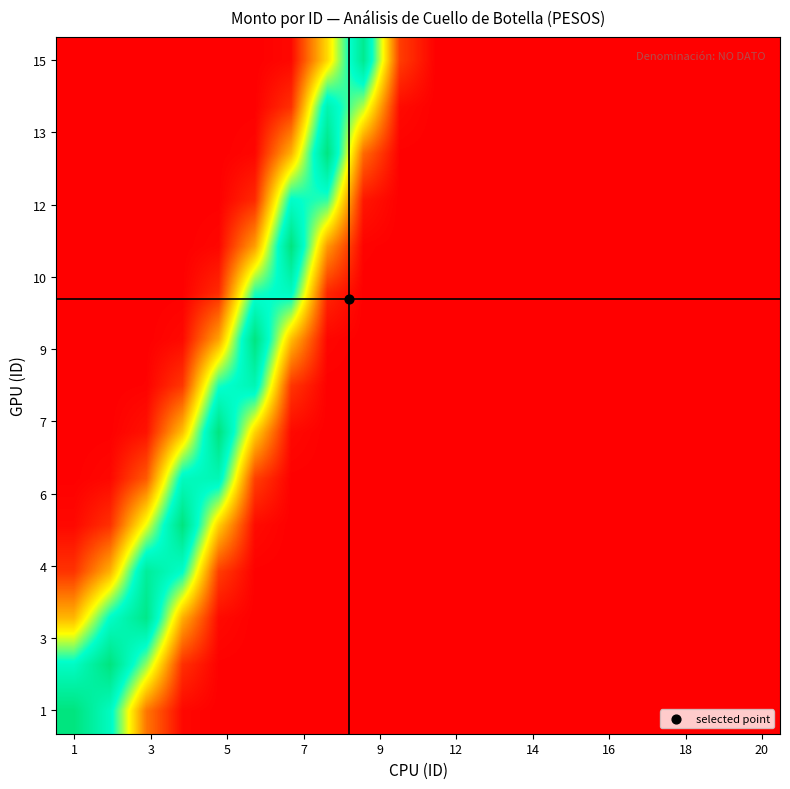

At how many categories does at least one series exceed 0?

20